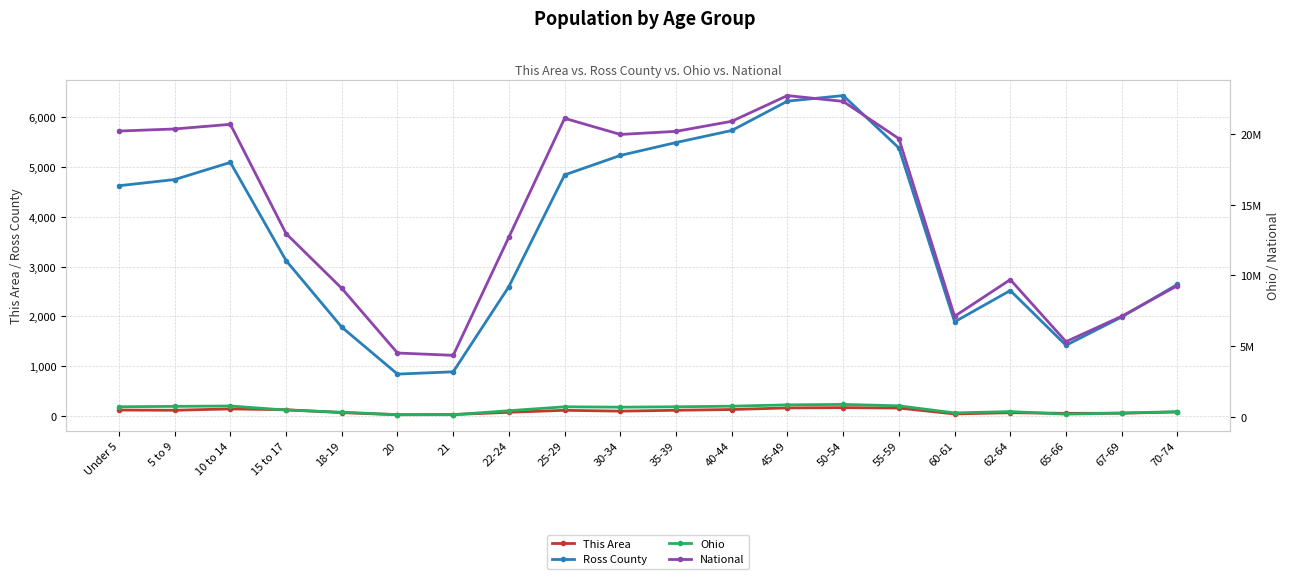

Reading left to right, extract all data points from this chart.

This Area: 120	116	143	127	68	26	30	75	115	98	116	131	163	169	160	42	67	54	56	82
Ross County: 4624	4748	5092	3121	1784	842	888	2599	4841	5232	5491	5733	6322	6434	5382	1891	2520	1420	1989	2643
Ohio: 720856	747889	774699	487307	336375	163986	157045	442085	718630	691329	718462	761369	855134	887057	786857	284403	381006	198333	280531	371370
National: 20201362	20348657	20677194	12954254	9086089	4519129	4354294	12712576	21101849	19962099	20179642	20890964	22708591	22298125	19664805	7113727	9704197	5319902	7115361	9278166